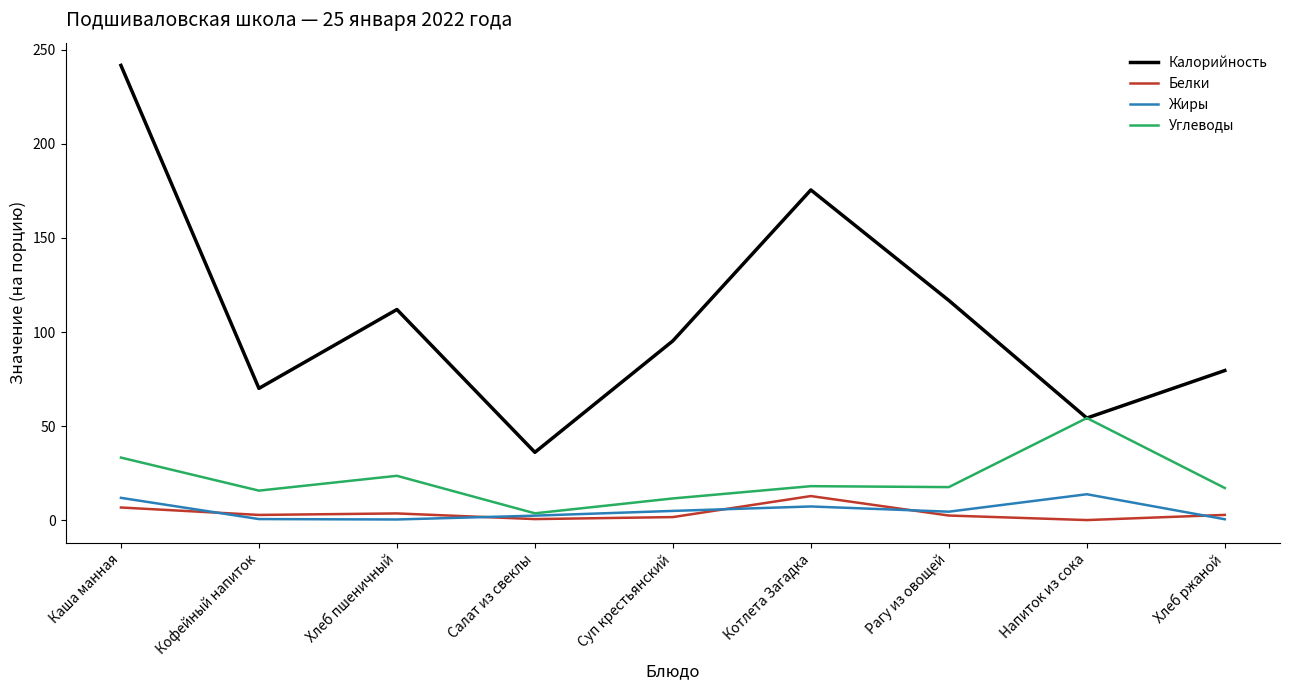

Which series has the largest range (max minus min)?

Калорийность